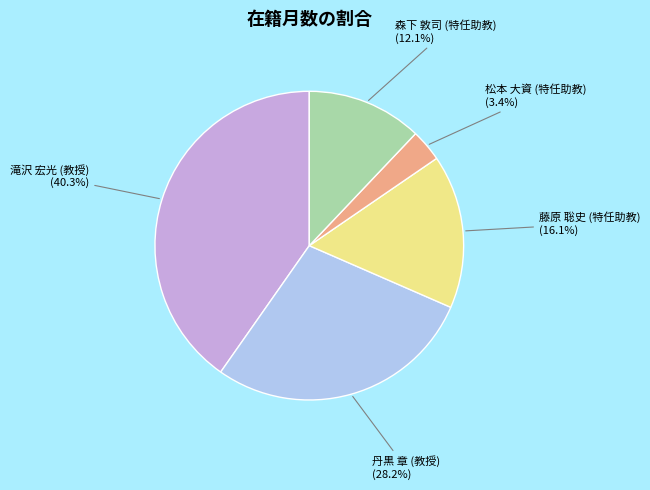

Does any single category account for the majority?

No